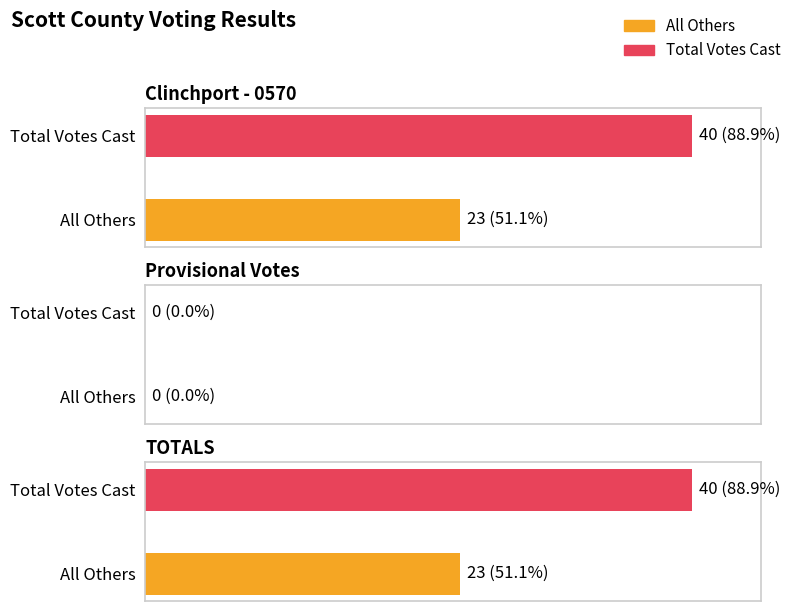

How many groups of bars are there?

3